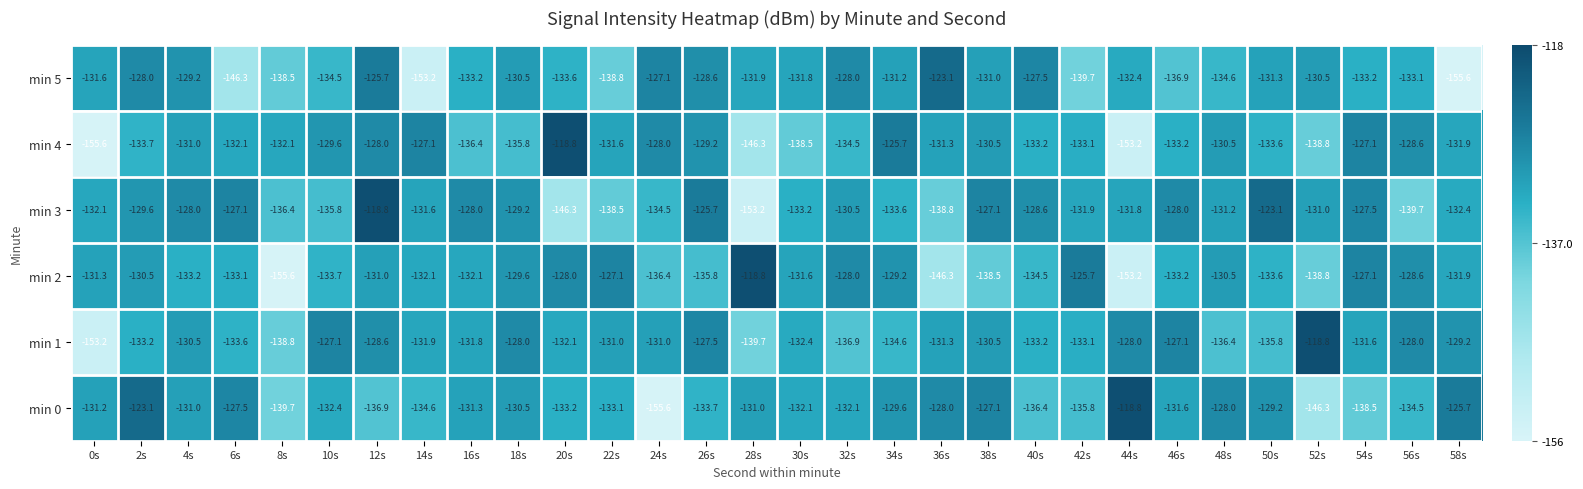

Which series has the largest total across all categories?

min 3